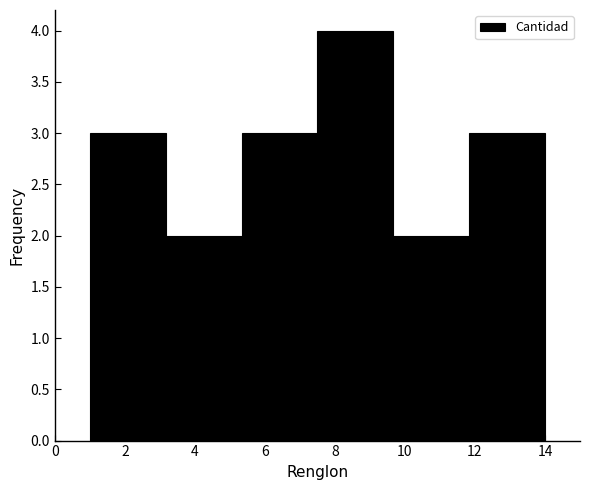

Reading left to right, list every bar in this chart as the range it spans on the x-axis followed by its height. Neither the bar edges nor the heights are printed on the chart, so give them approximately, as read against the axes.

1.0 to 3.2: 3
3.2 to 5.4: 2
5.4 to 7.6: 3
7.6 to 9.6: 4
9.6 to 11.8: 2
11.8 to 14.0: 3